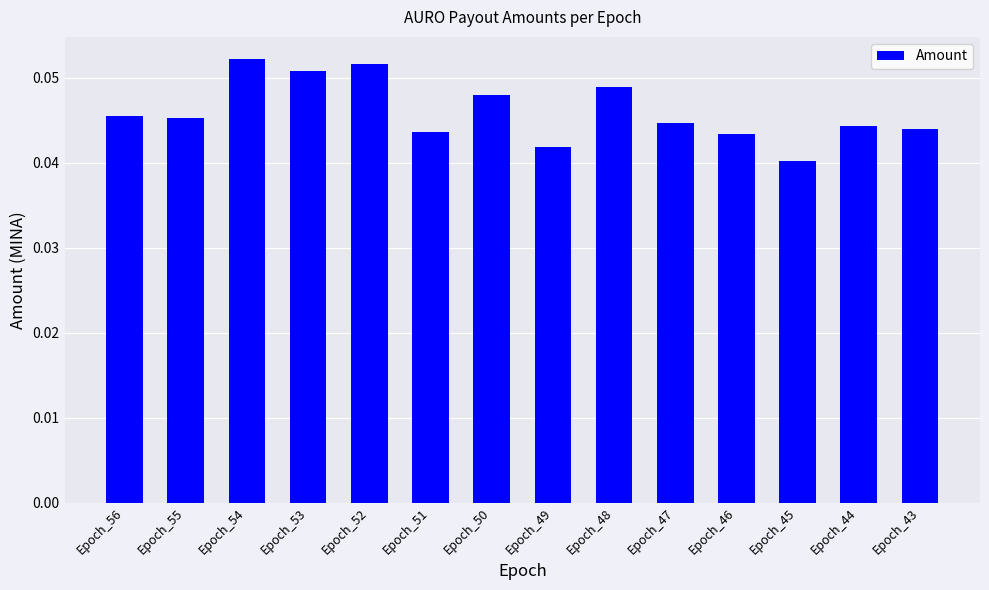

At which label is the value closest to 0?

Epoch_45